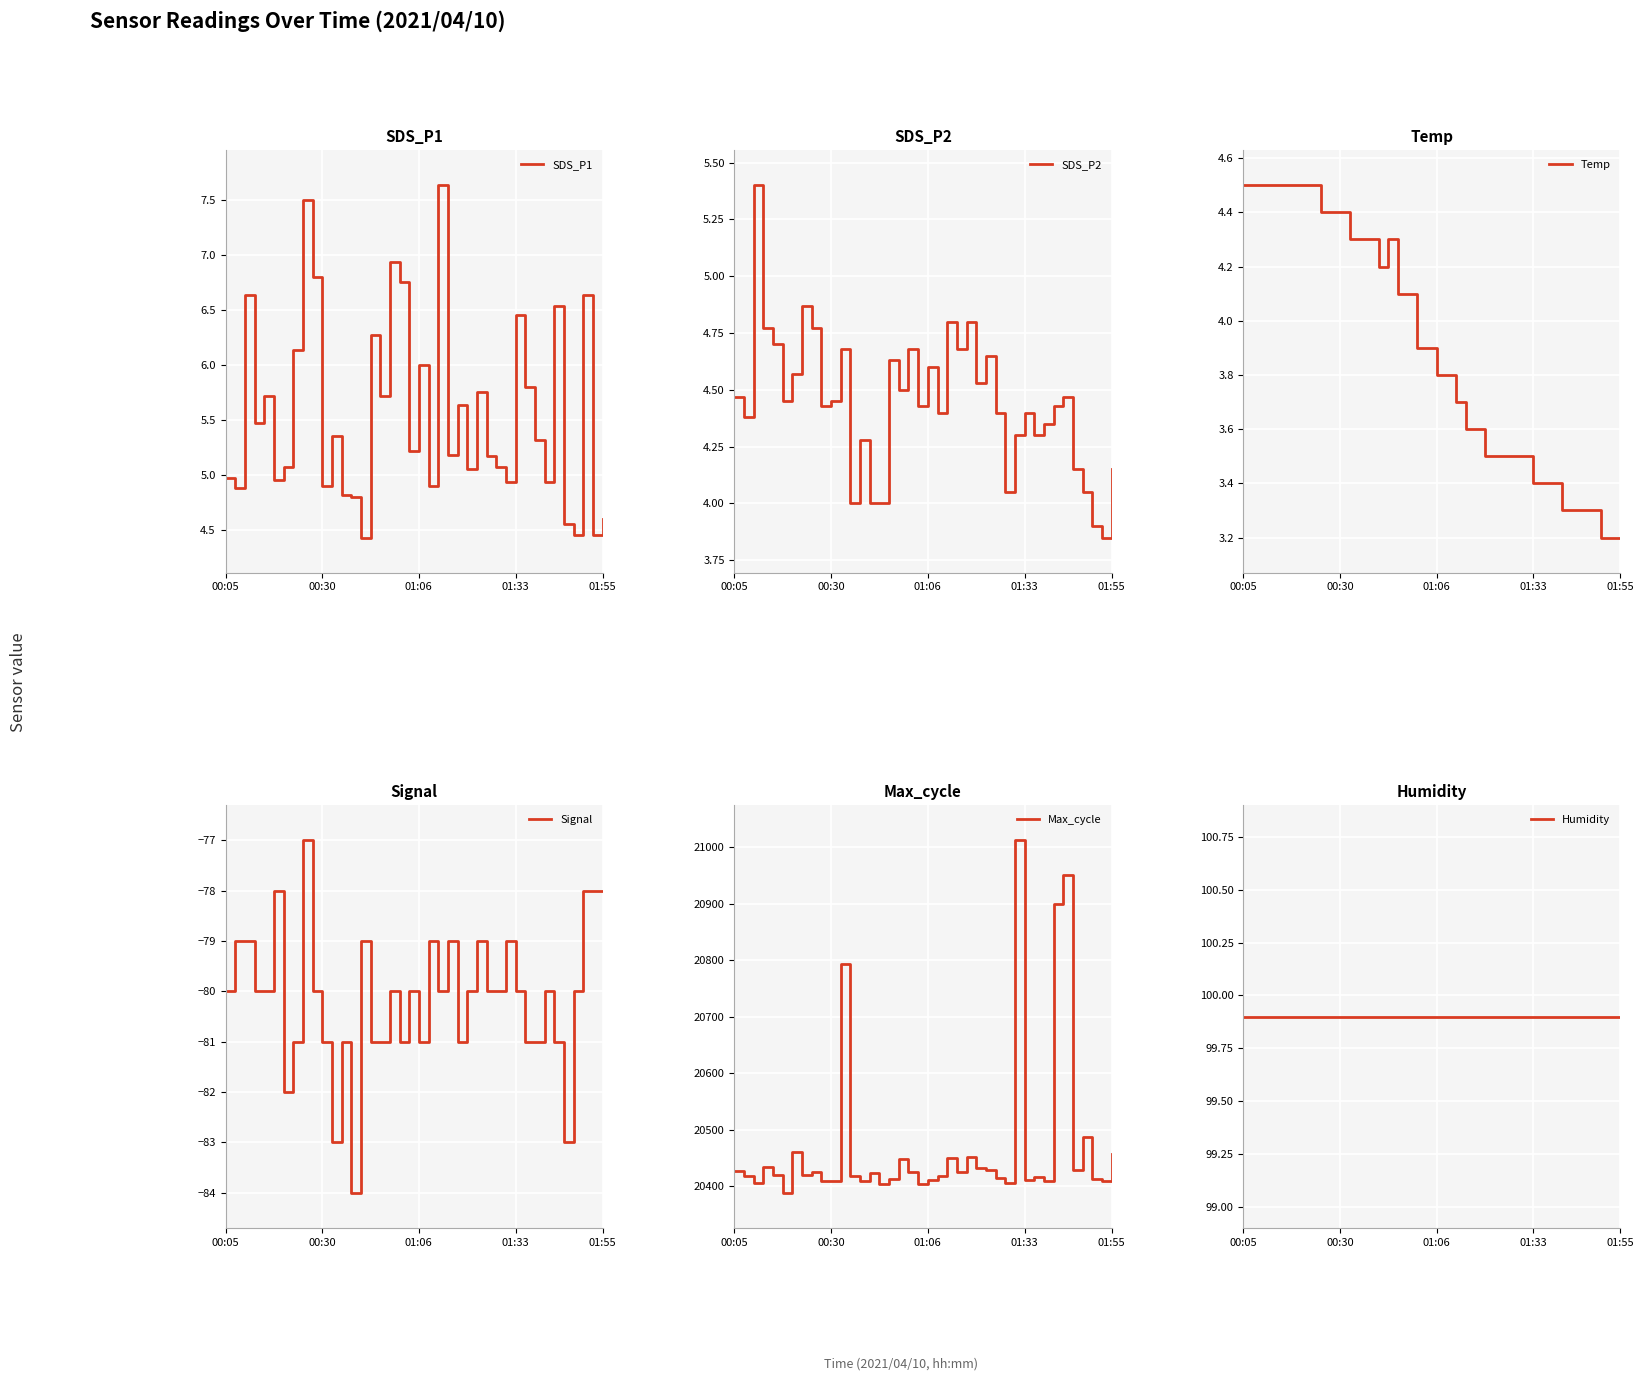

What are all the series names shown in the legend?

SDS_P1, SDS_P2, Temp, Signal, Max_cycle, Humidity